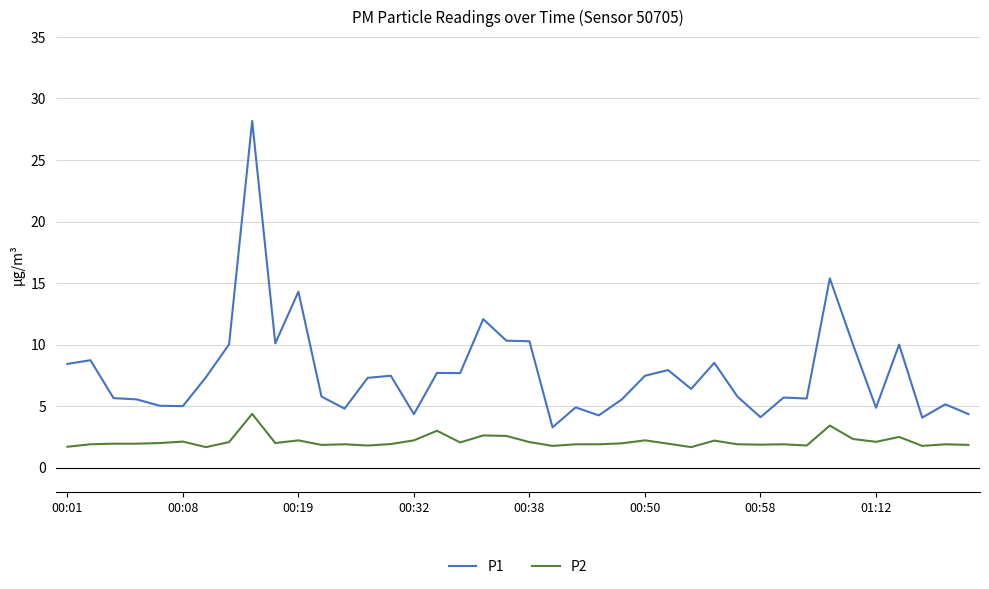

What is the greatest value displayed?

28.2